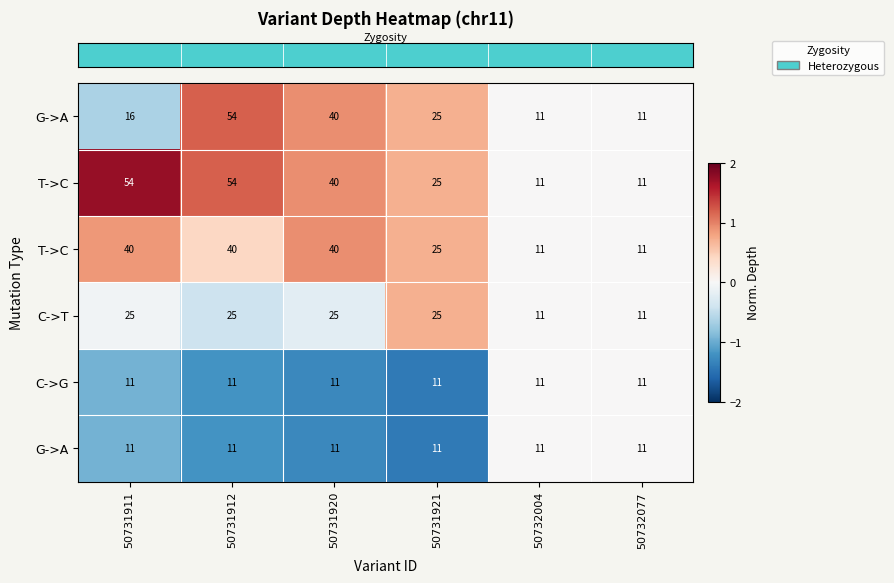

Which series has the largest range (max minus min)?

row_0